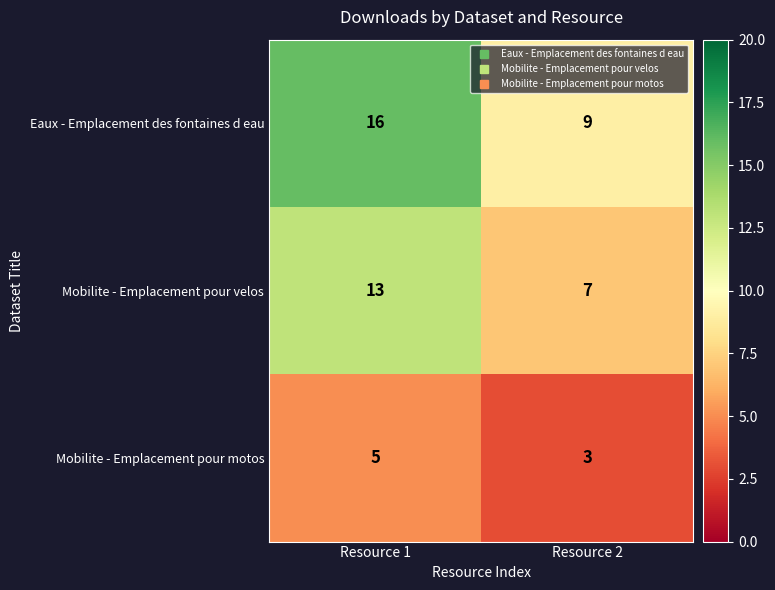

What is the sum of the Mobilite - Emplacement pour velos values at Resource 2 and Resource 1?

20